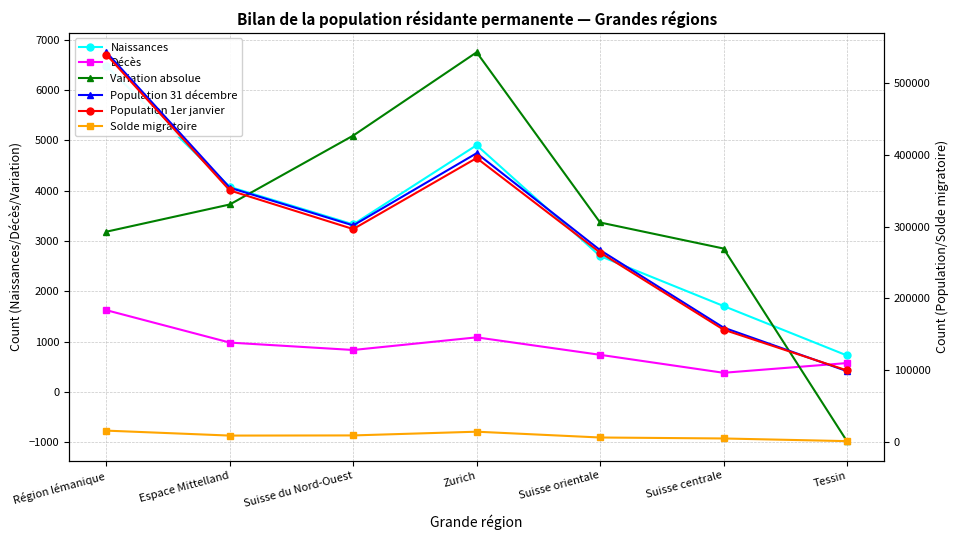

What is the average value of the Décès series?

889